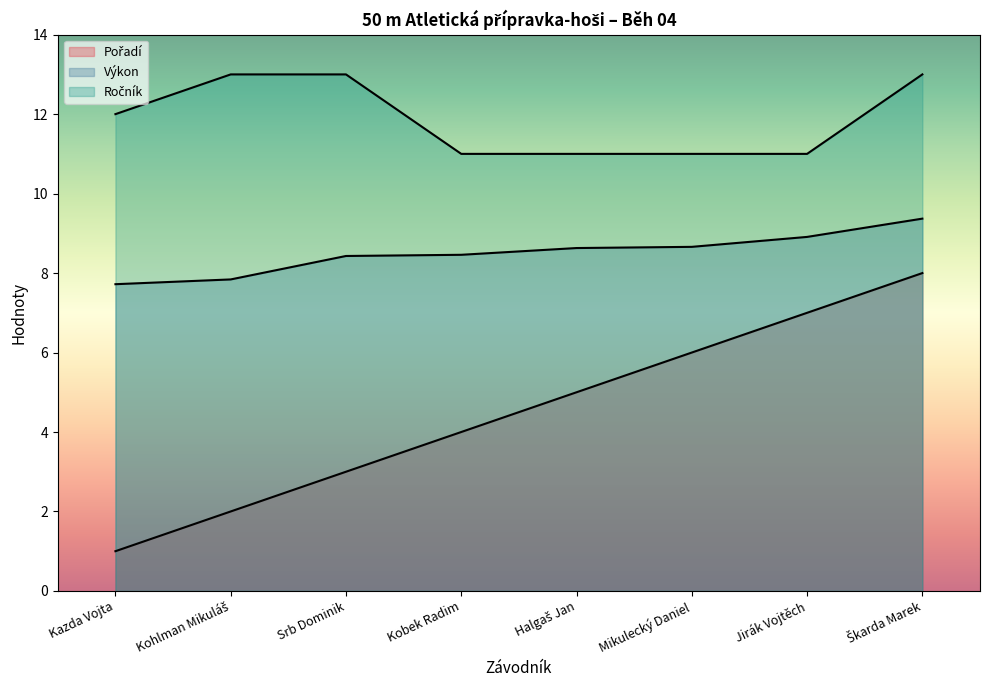

The value of Pořadí at Kazda Vojta is 0.6. True or false?

False